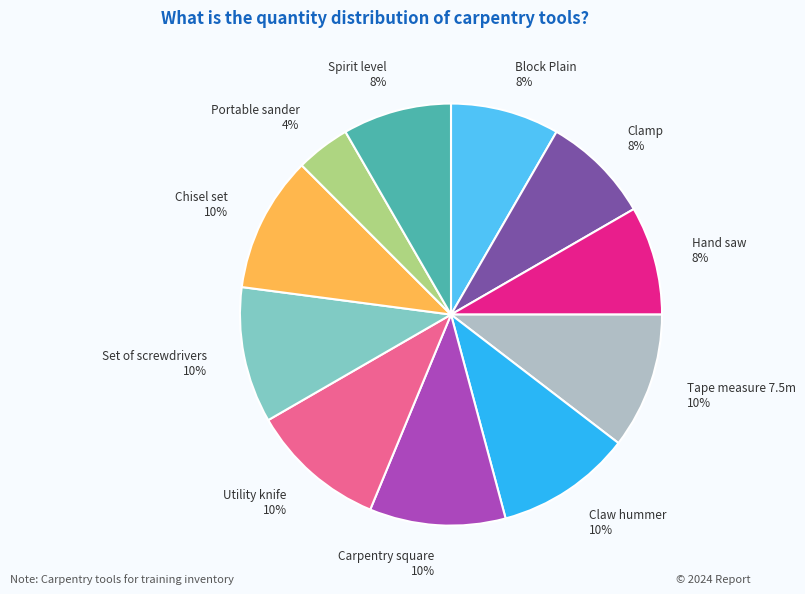

True or false: Tape measure 7.5m accounts for 1% of the total.

False